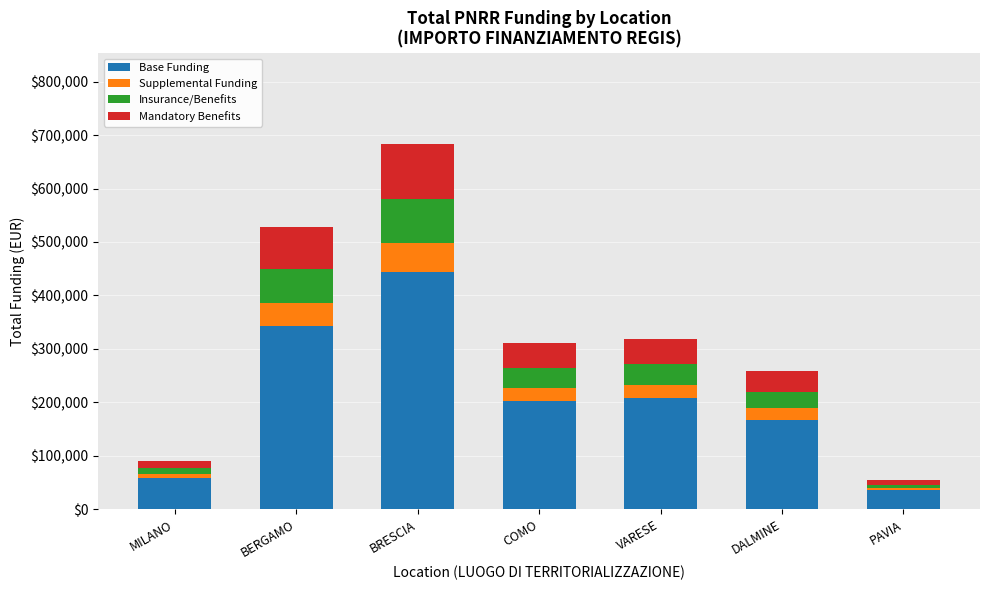

How many data points does each series have?

7